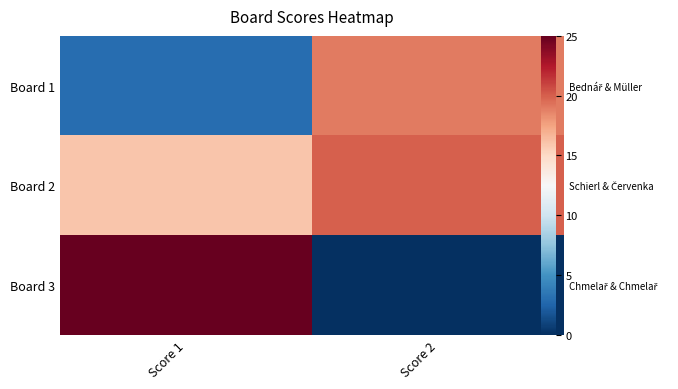

Which series has the largest total across all categories?

Board 2